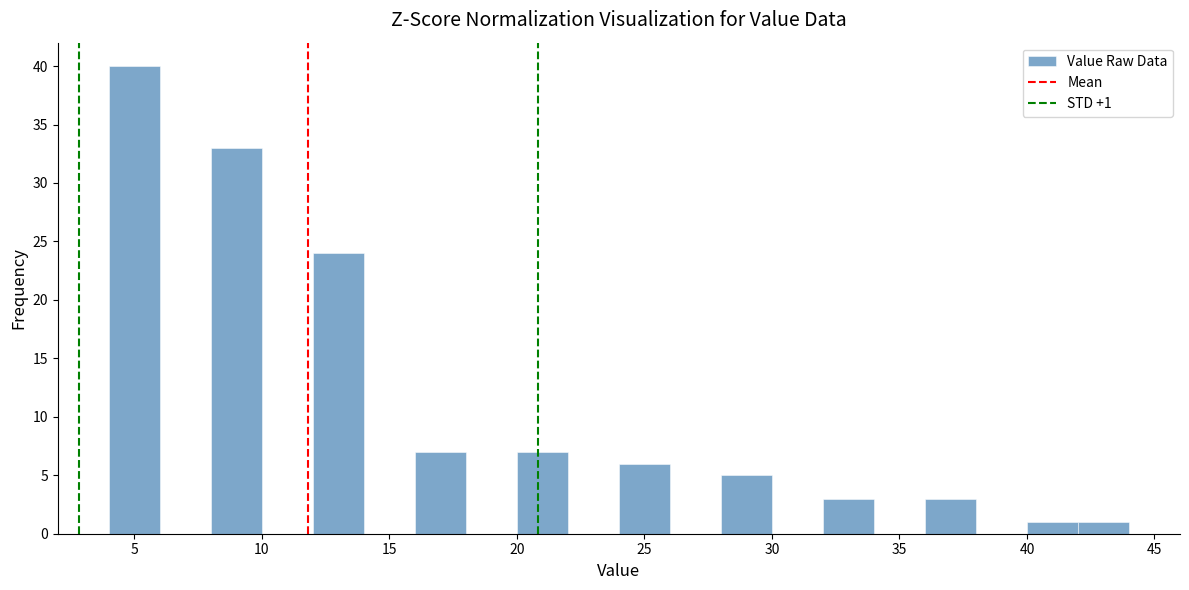

Over which range of the x-axis is the bar tallest?

4 to 6